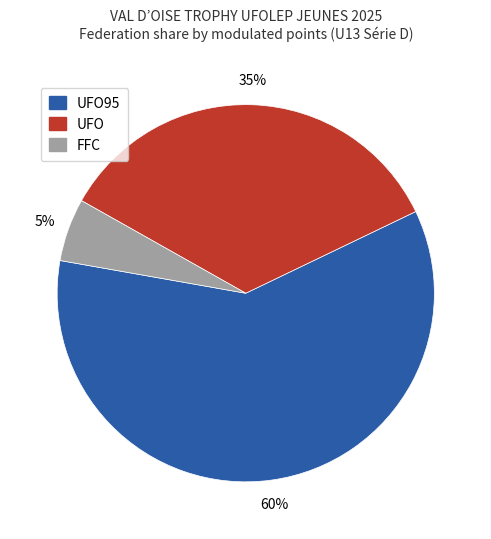

To the nearest percent, what is the difference between the largest and smallest slice percentages?

55%